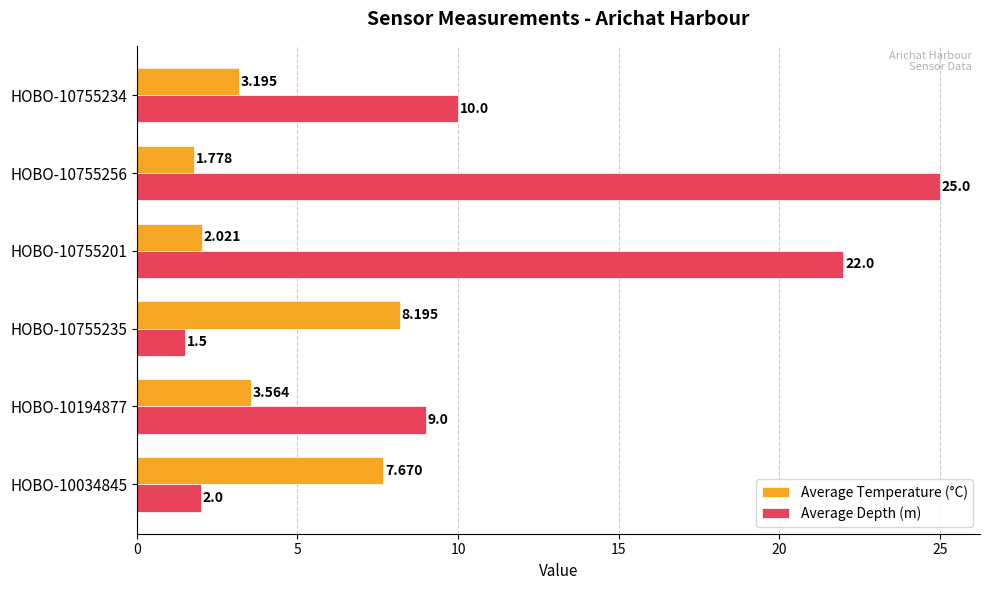

Is the value of Average Depth (m) at HOBO-10755256 greater than the value of Average Temperature (°C) at HOBO-10755256?

Yes